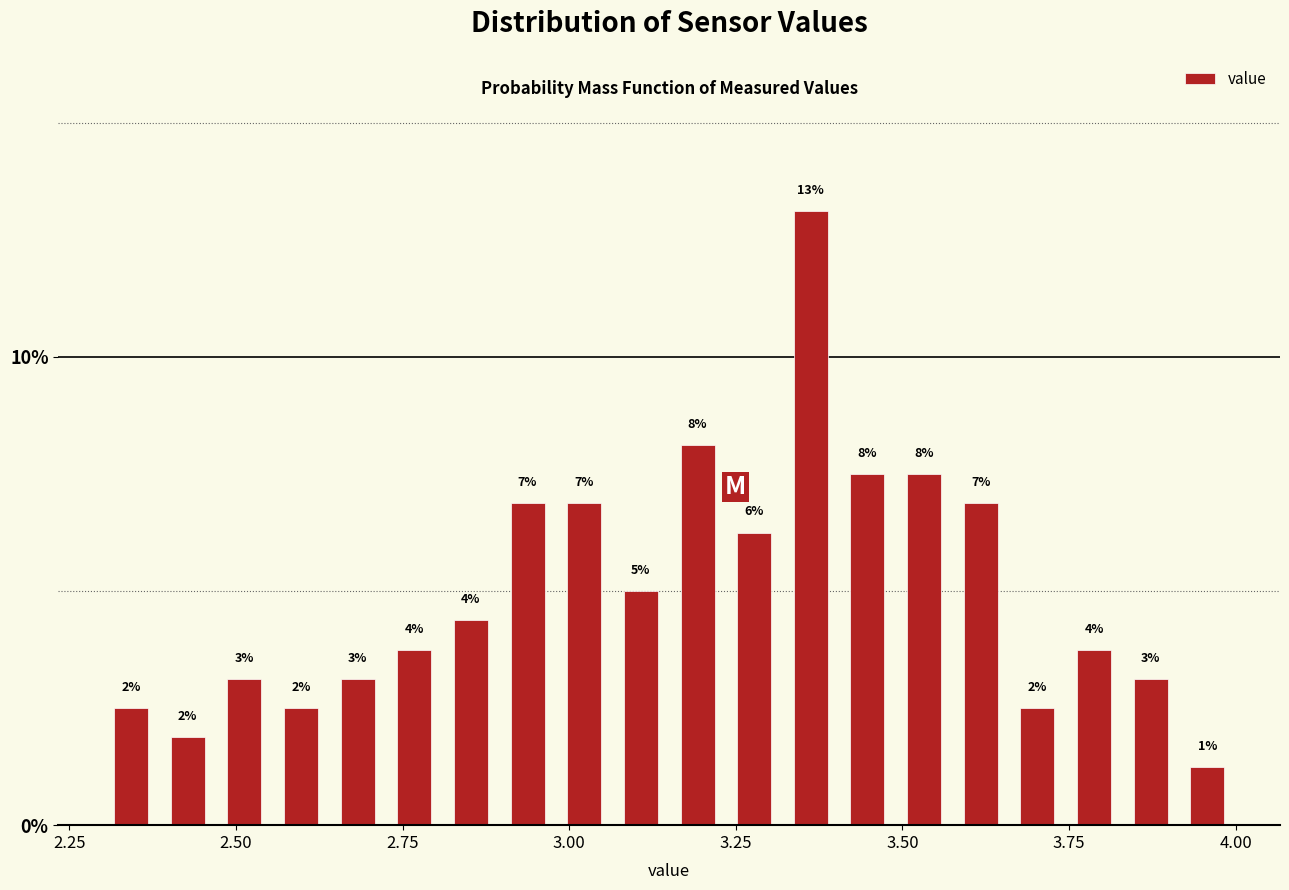

Around what value on the x-axis is the tallest bar? Give the approximate position of its centre, as read against the axis.

3.35